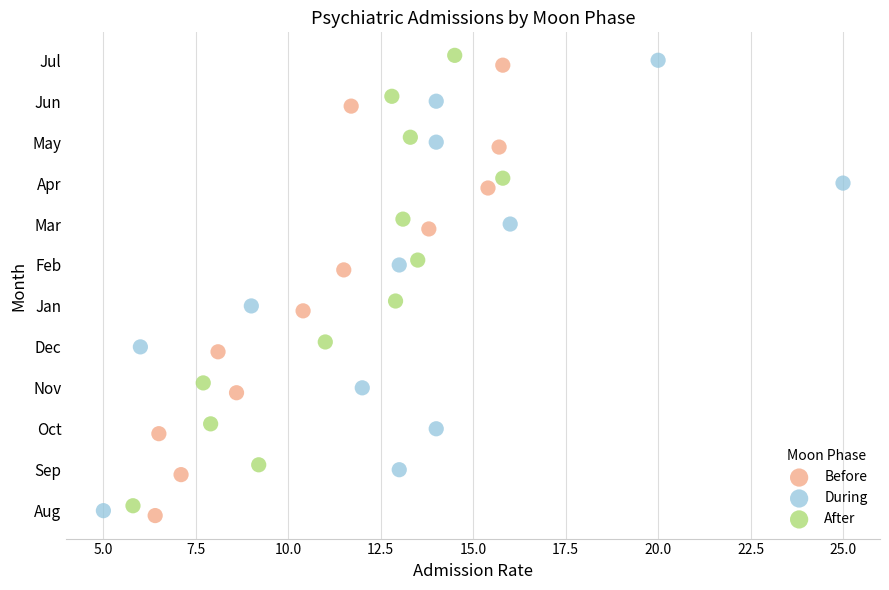

What are all the series names shown in the legend?

Before, During, After